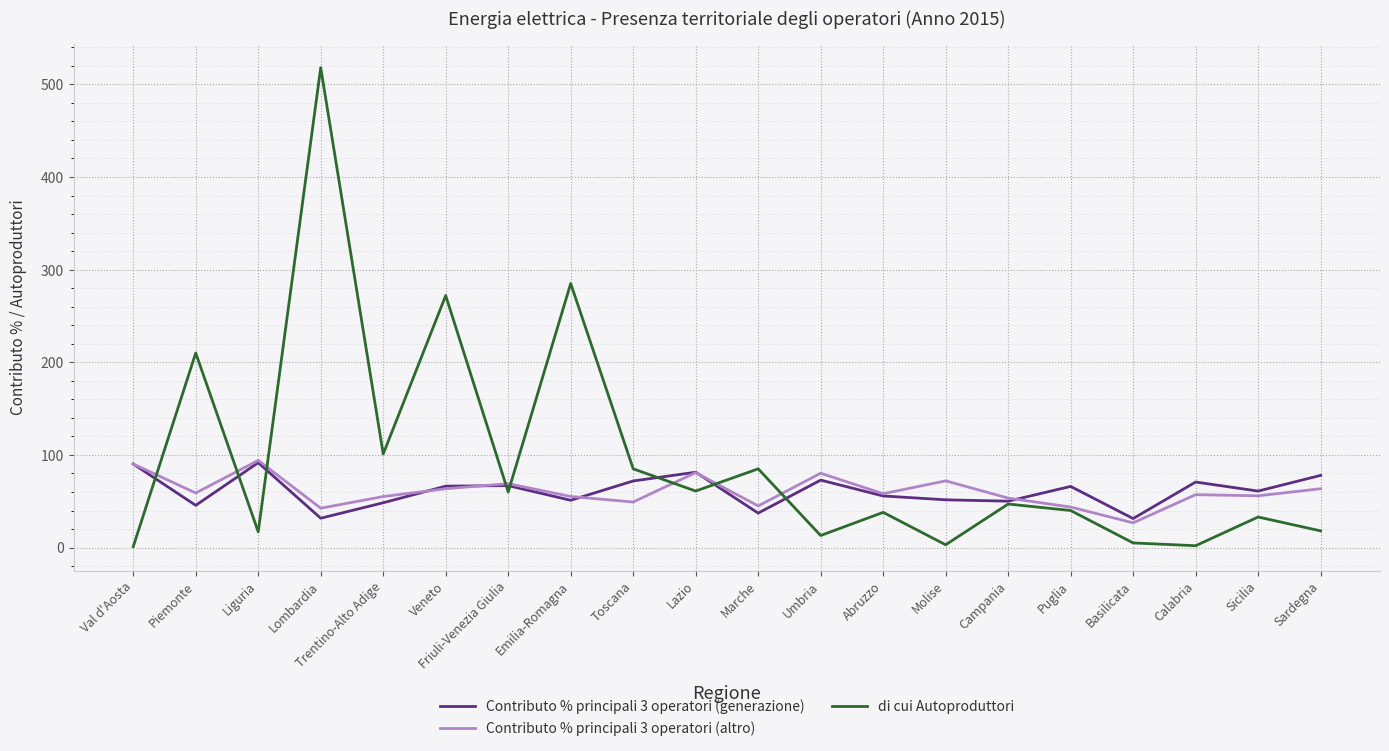

What is the sum of all di cui Autoproduttori values?

1894.0